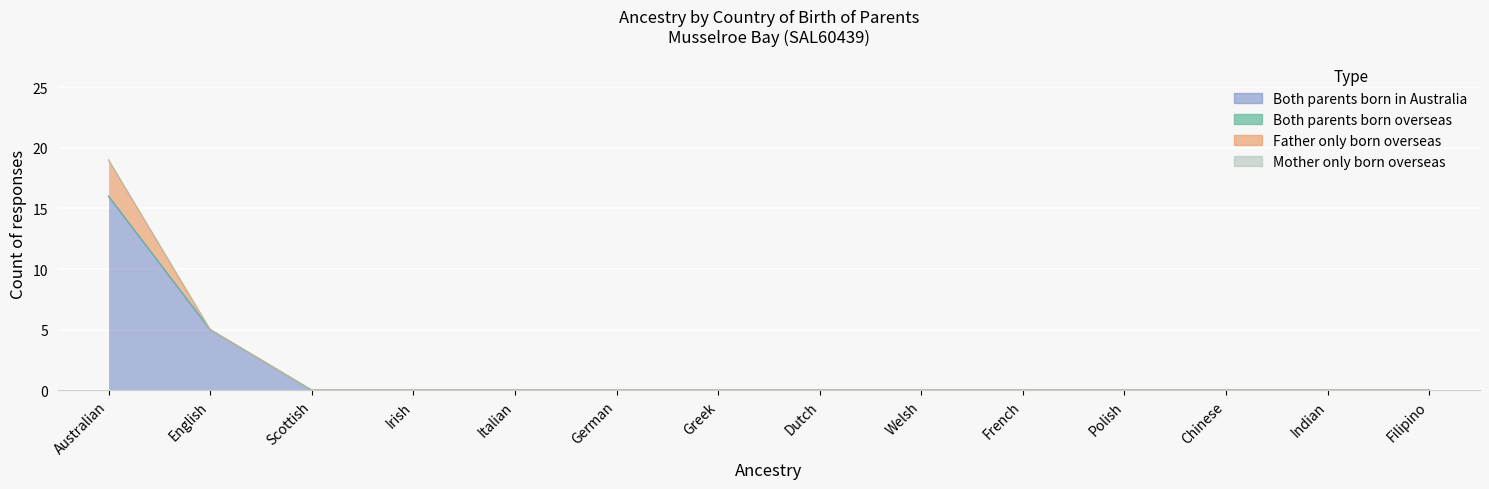

What is the label of the 5th point from the right?

French